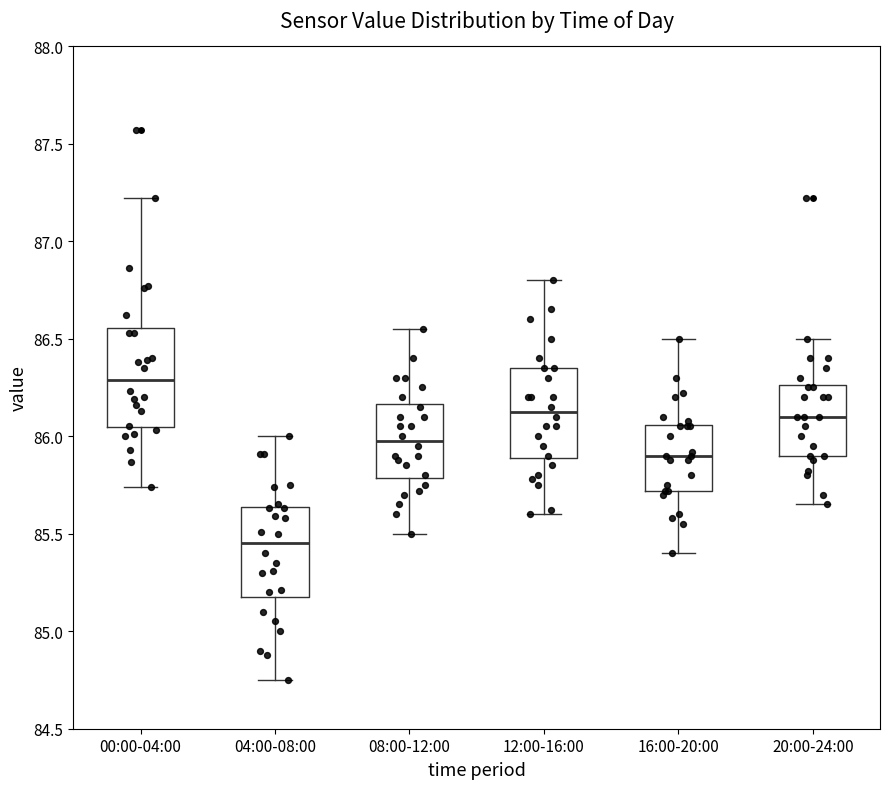

Reading left to right, transcribe this box plot: for each box, give where its median line is, the range the box spans, and where its two whiskers end, as read against the y-axis. The values are not printed on the chart, so give them approximately, as read against the axis.

00:00-04:00: median 86.30, box 86.05 to 86.55, whiskers 85.75 to 87.20
04:00-08:00: median 85.45, box 85.20 to 85.65, whiskers 84.75 to 86.00
08:00-12:00: median 86.00, box 85.80 to 86.15, whiskers 85.50 to 86.55
12:00-16:00: median 86.15, box 85.90 to 86.35, whiskers 85.60 to 86.80
16:00-20:00: median 85.90, box 85.70 to 86.05, whiskers 85.40 to 86.50
20:00-24:00: median 86.10, box 85.90 to 86.25, whiskers 85.65 to 86.50